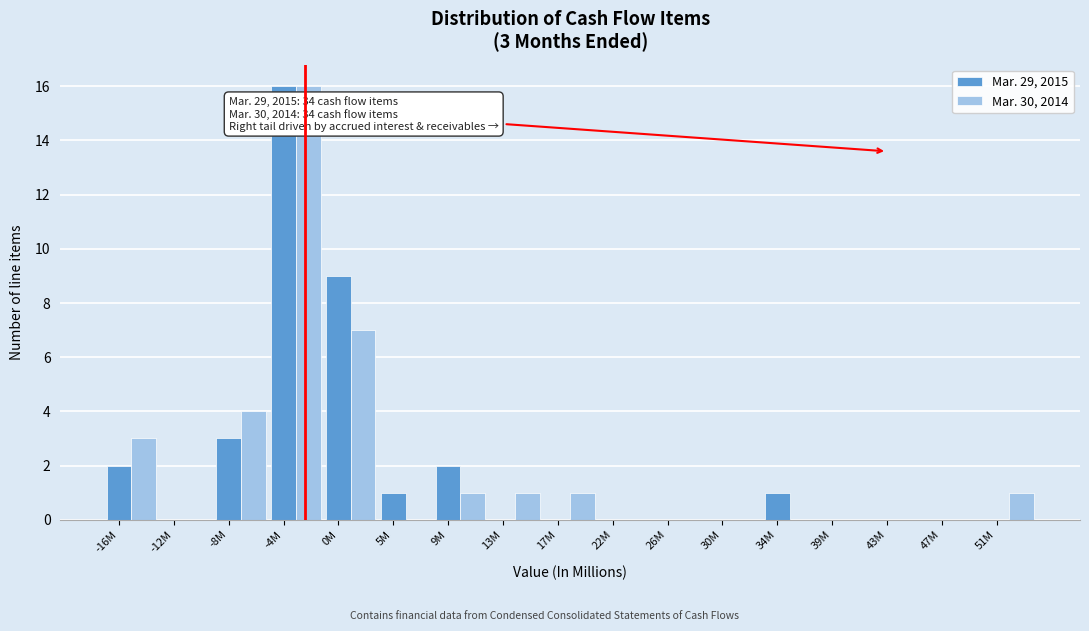

The Mar. 29, 2015 series shows -11 at 30M. True or false?

False